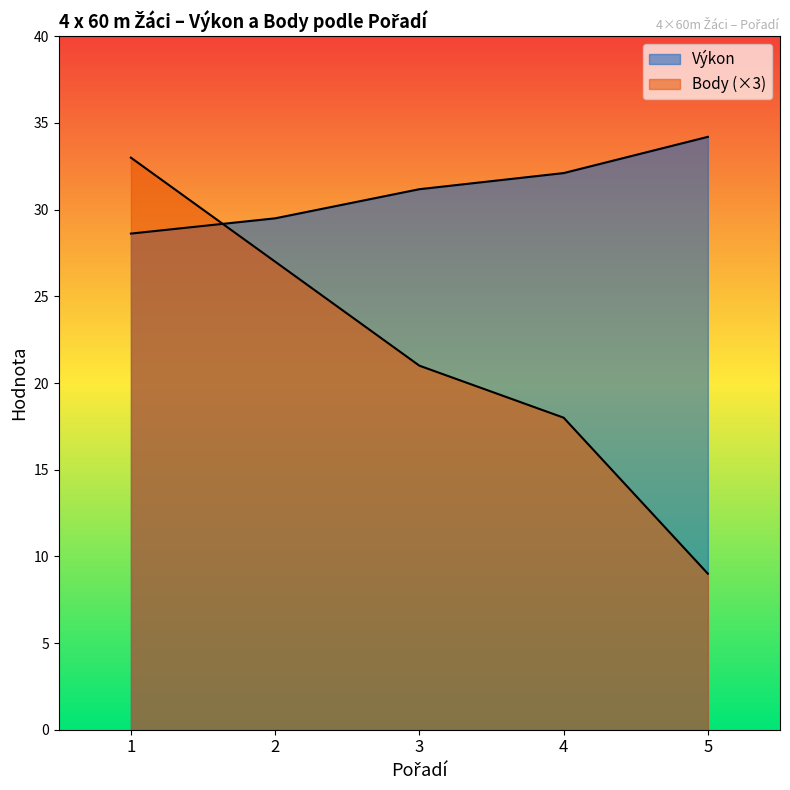

True or false: Výkon has a value of 15.1 at 3.

False